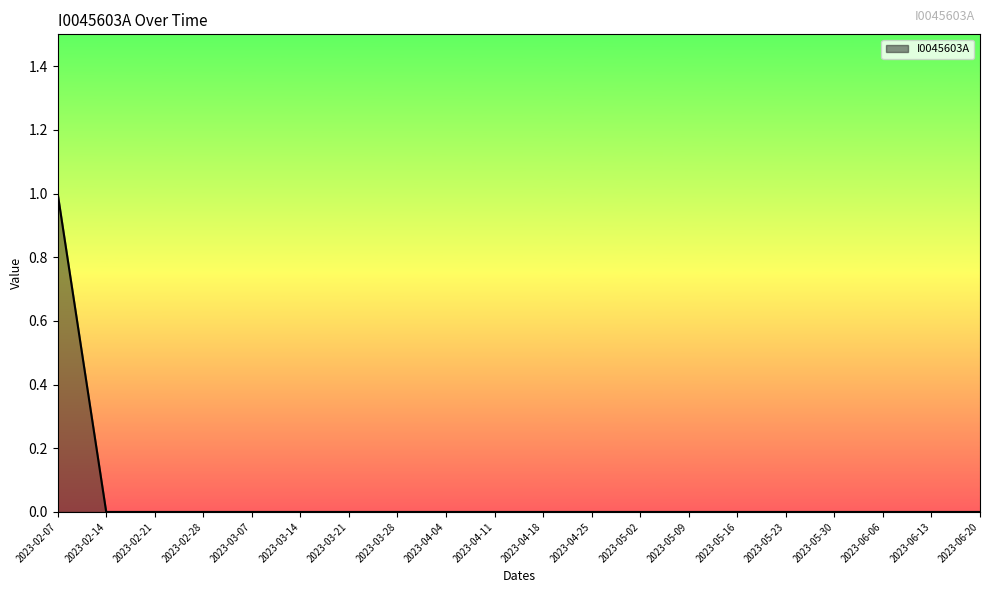

What position from the left is 2023-05-02?

13